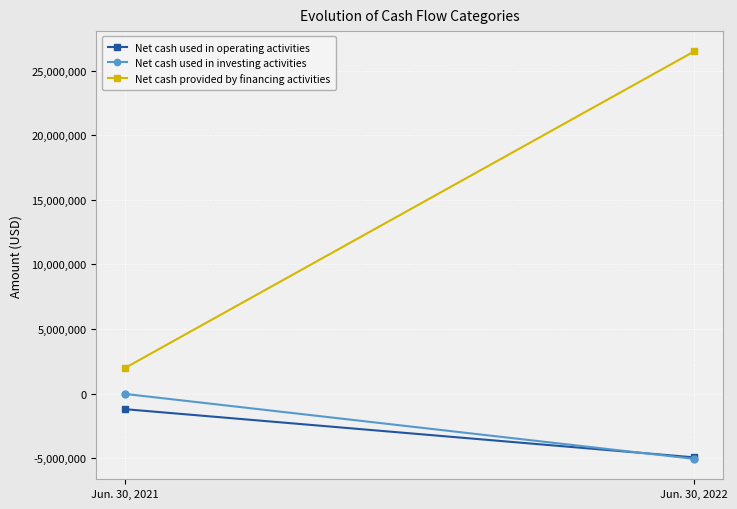

What is the average value of the Net cash used in operating activities series?

-3075240